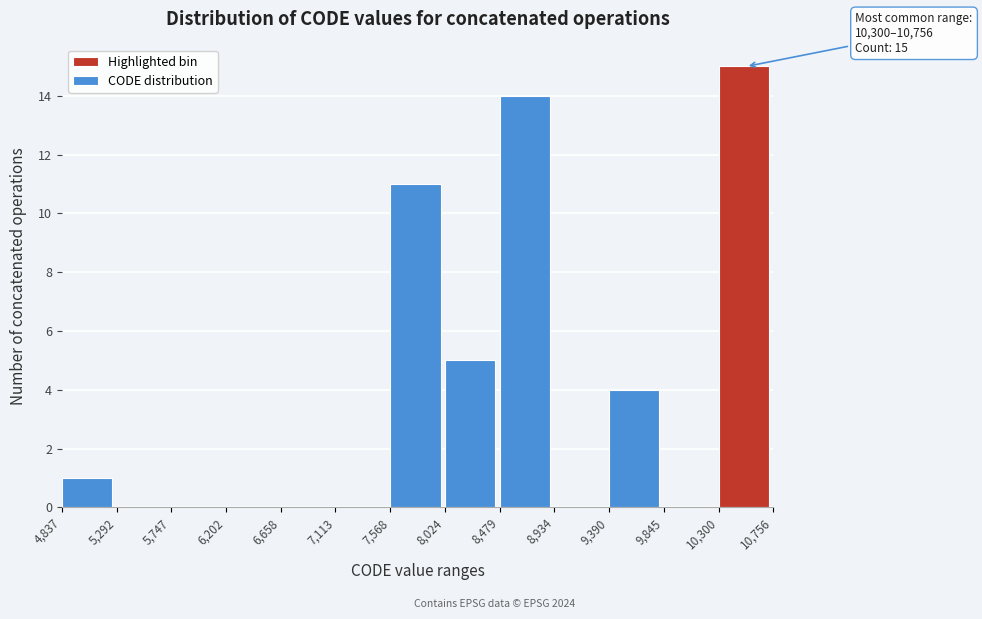

Which range on the x-axis has the tallest bar?

10,300 to 10,756